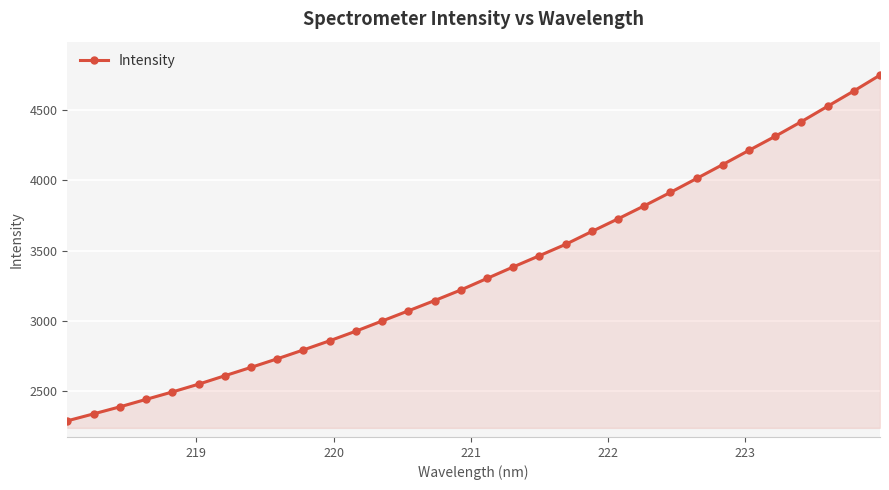

What is the value of the 1st point from the left?

2291.5